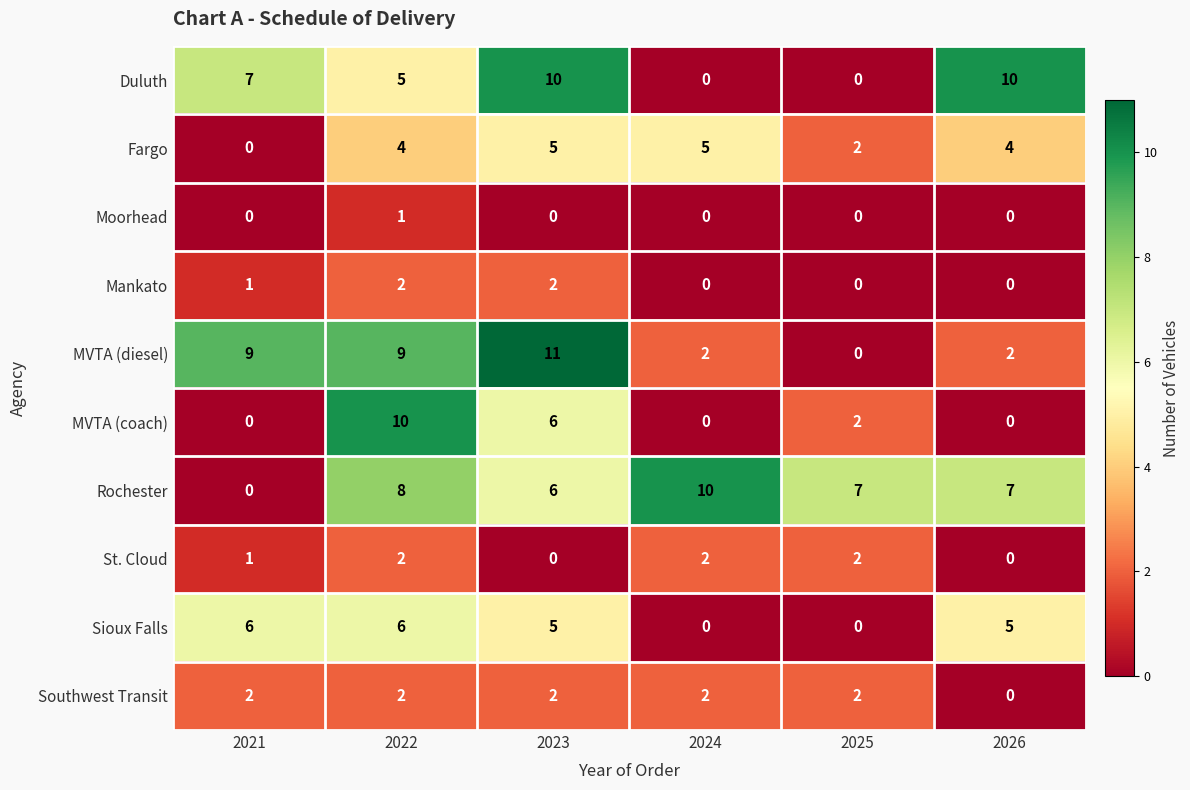

Between 2022 and 2026, which series saw the biggest shift?

MVTA (coach)